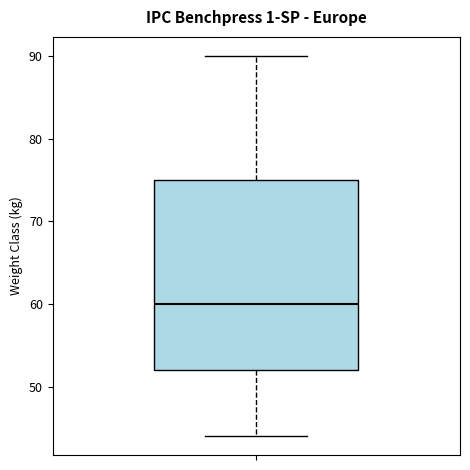

Read this box plot against the y-axis: the position of the median line, the range covered by the box, and the ends of both whiskers. The values are not printed on the chart, so give them approximately, as read against the axis.

median 60, box 52 to 75, whiskers 44 to 90